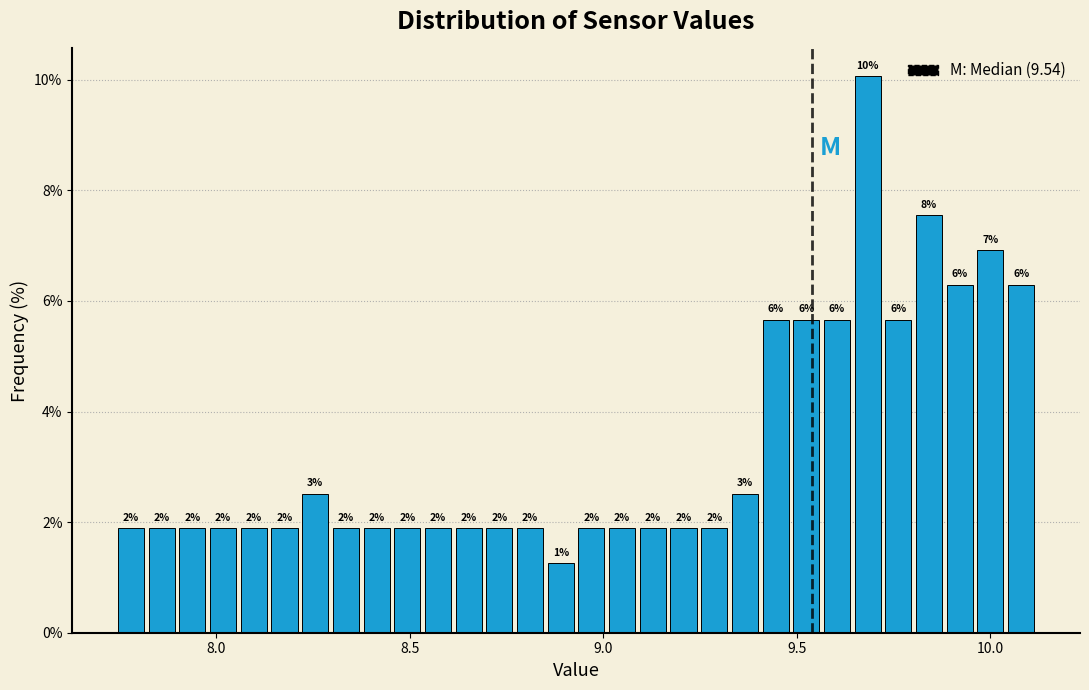

Read against the x-axis, roughly where is the centre of the tallest bar?

9.70